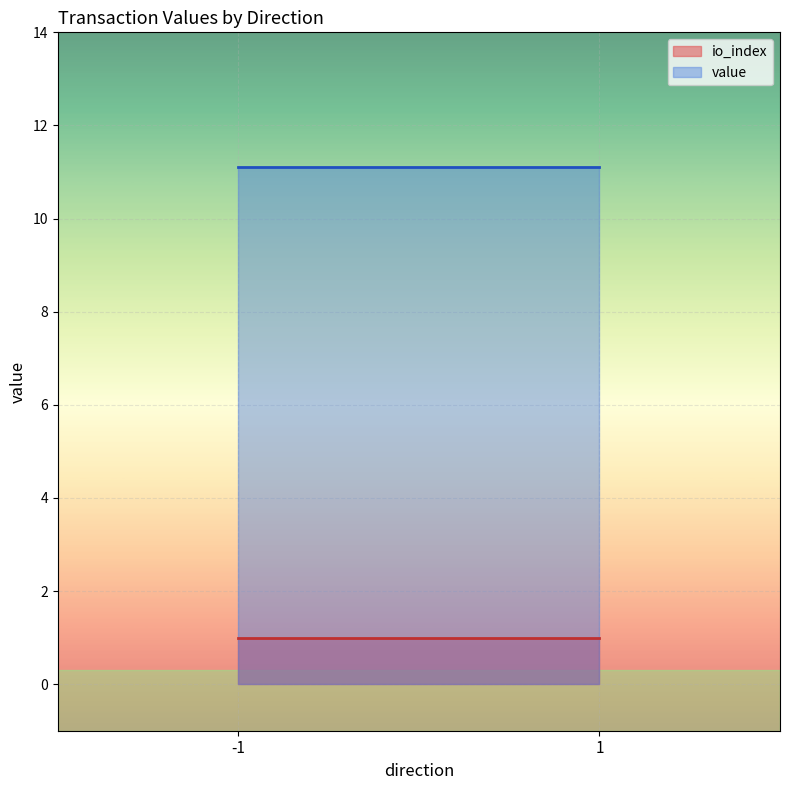

At which label does io_index reach its peak?

-1